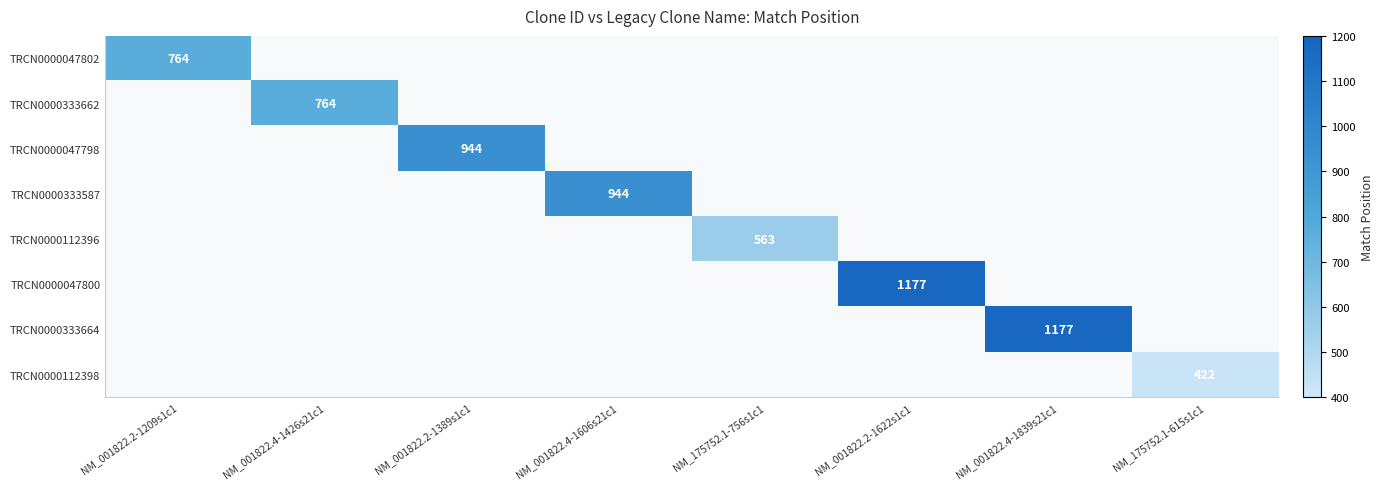

True or false: TRCN0000333664 has a value of 402 at NM_001822.4-1839s21c1.

False